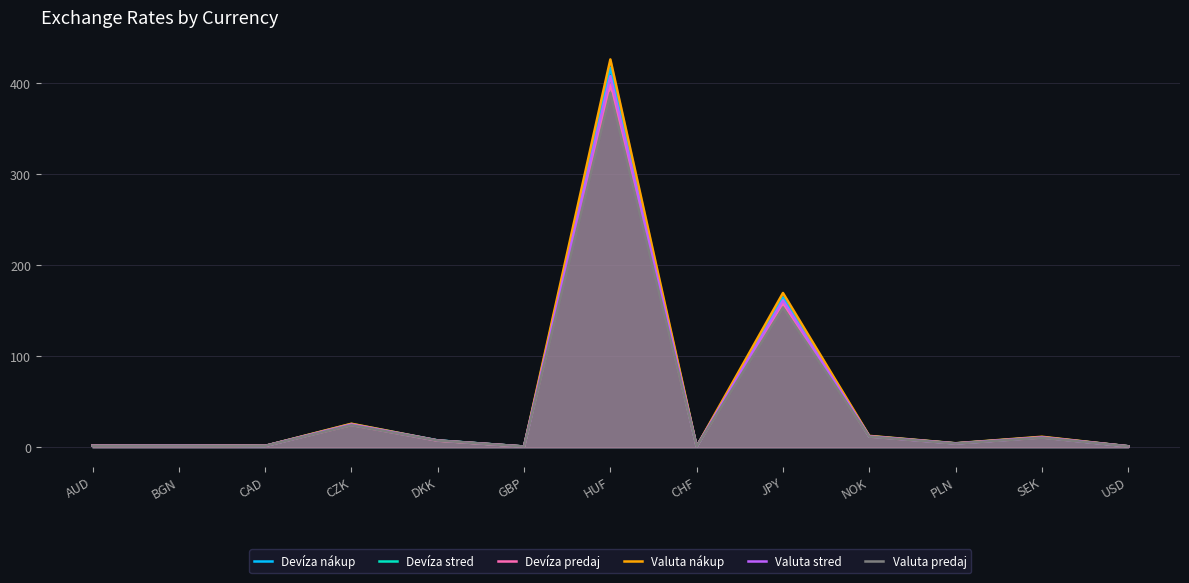

What is the difference between the maximum and minimum values in the Devíza predaj series?

397.5